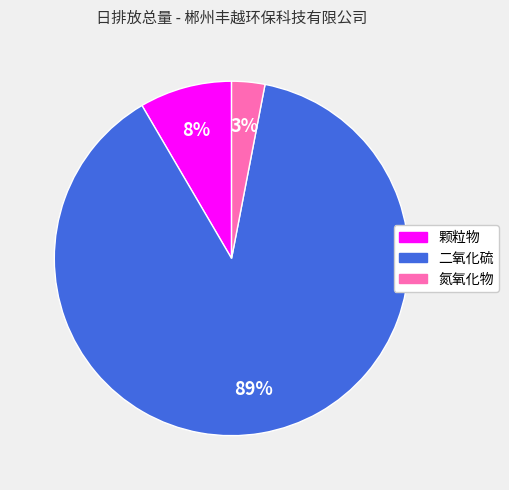

To the nearest percent, what portion does 颗粒物 represent?

8%